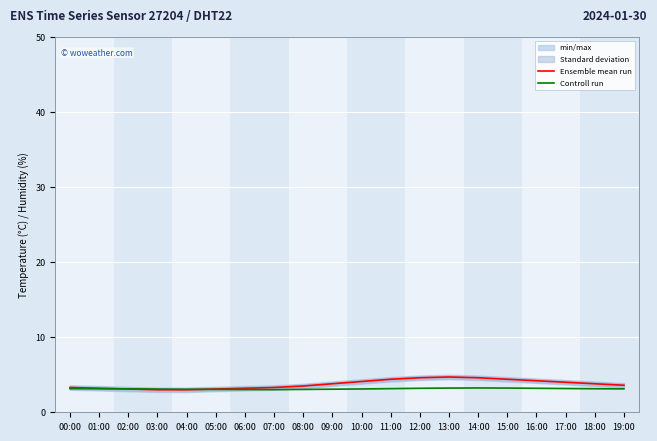

What is the greatest value displayed?

4.7